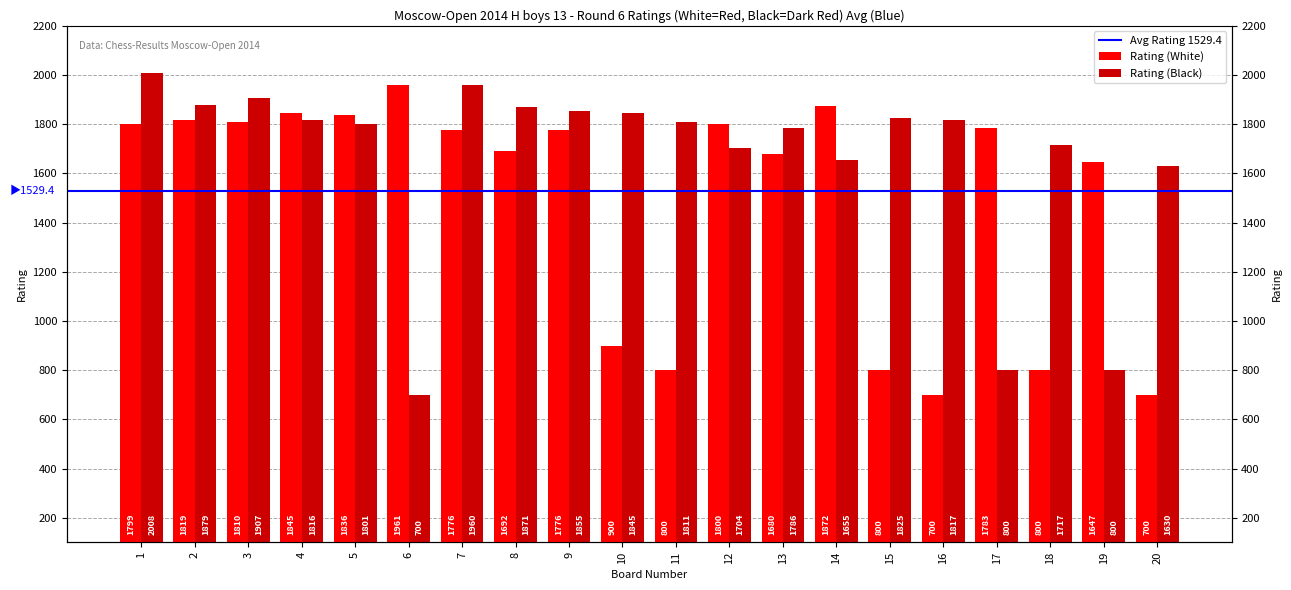

Which series has the largest total across all categories?

Rating (Black)